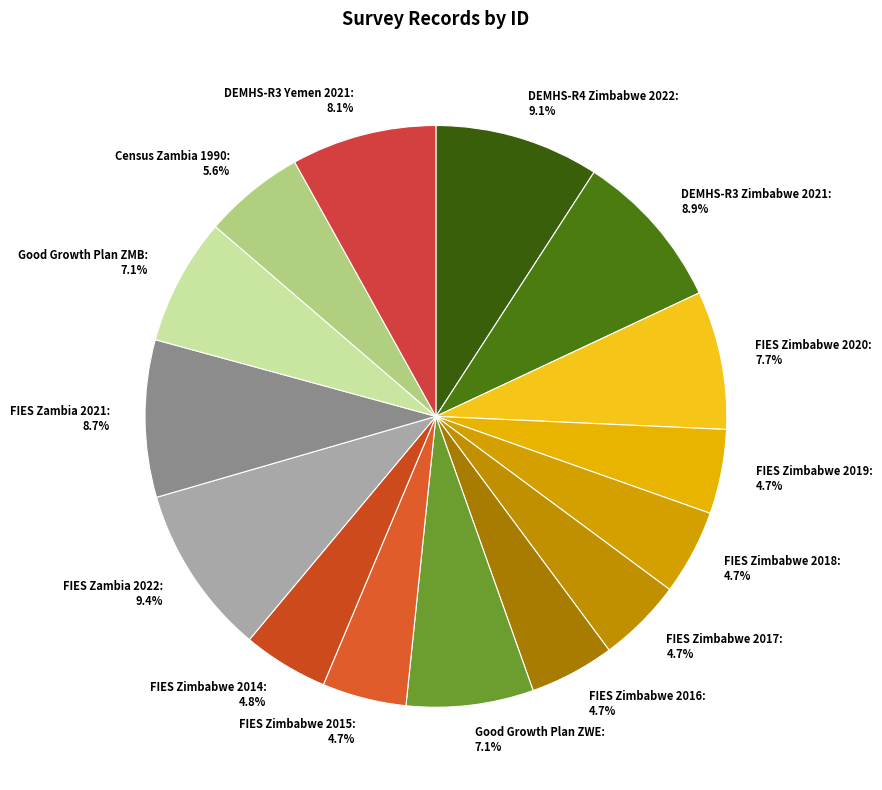

Does DEMHS-R4 Zimbabwe 2022 represent more than half of the total?

No